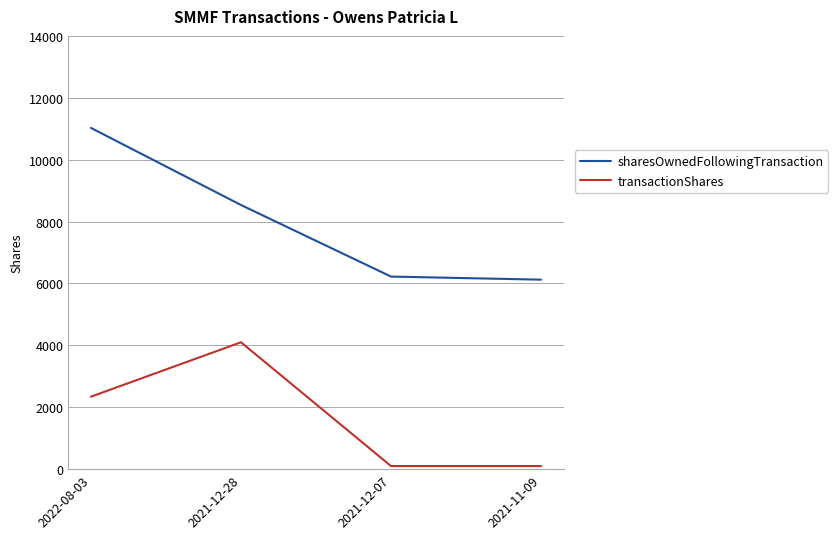

Does the chart display data point markers on the line(s)?

No